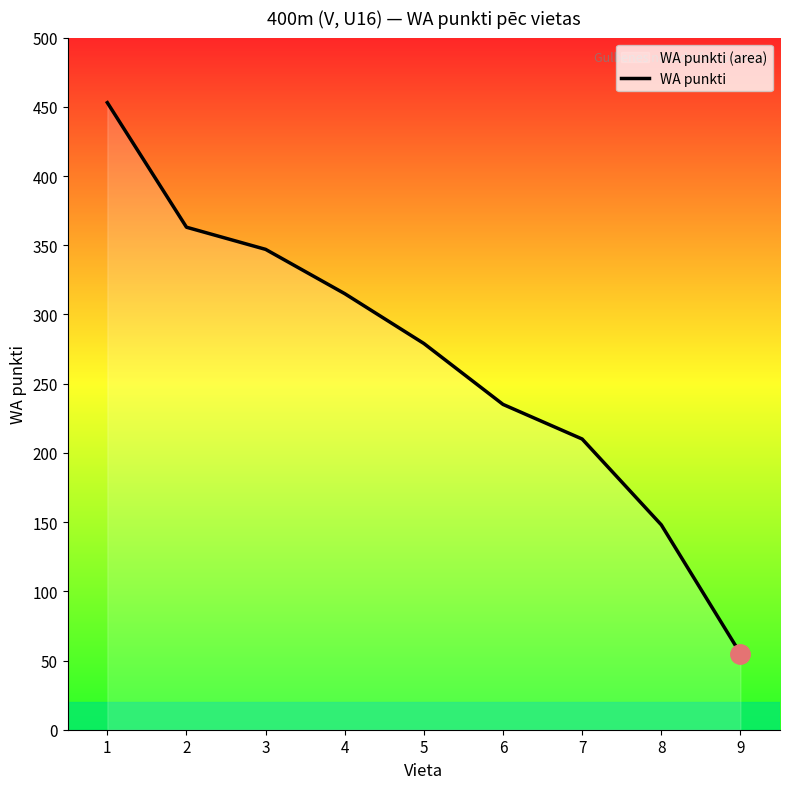

Reading right to left, list all the values displayed in this chart.

55	148	210	235	279	315	347	363	453